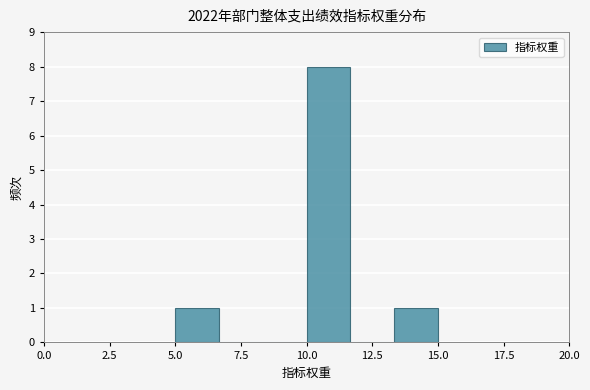

Around what value on the x-axis is the tallest bar? Give the approximate position of its centre, as read against the axis.

11.0